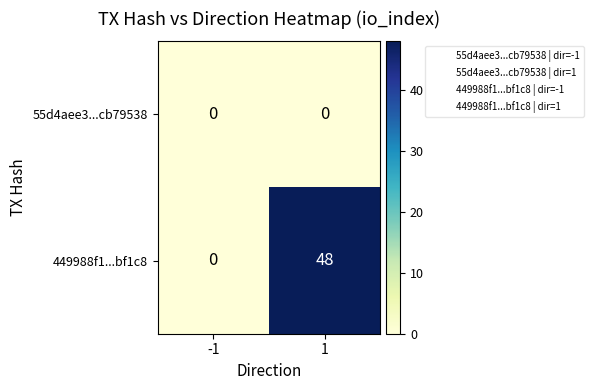

Which series changed the most between -1 and 1?

449988f1...bf1c8